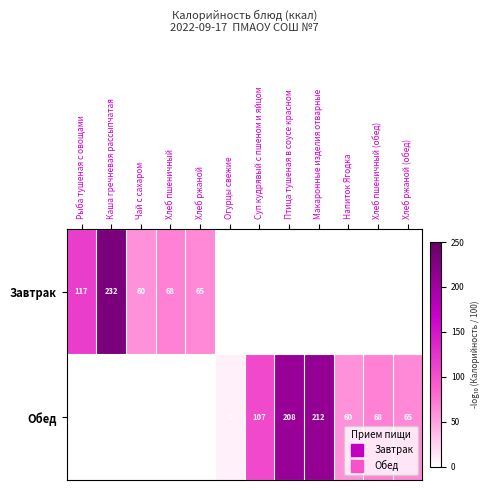

True or false: Завтрак has a value of -115.1 at Напиток Ягодка.

False